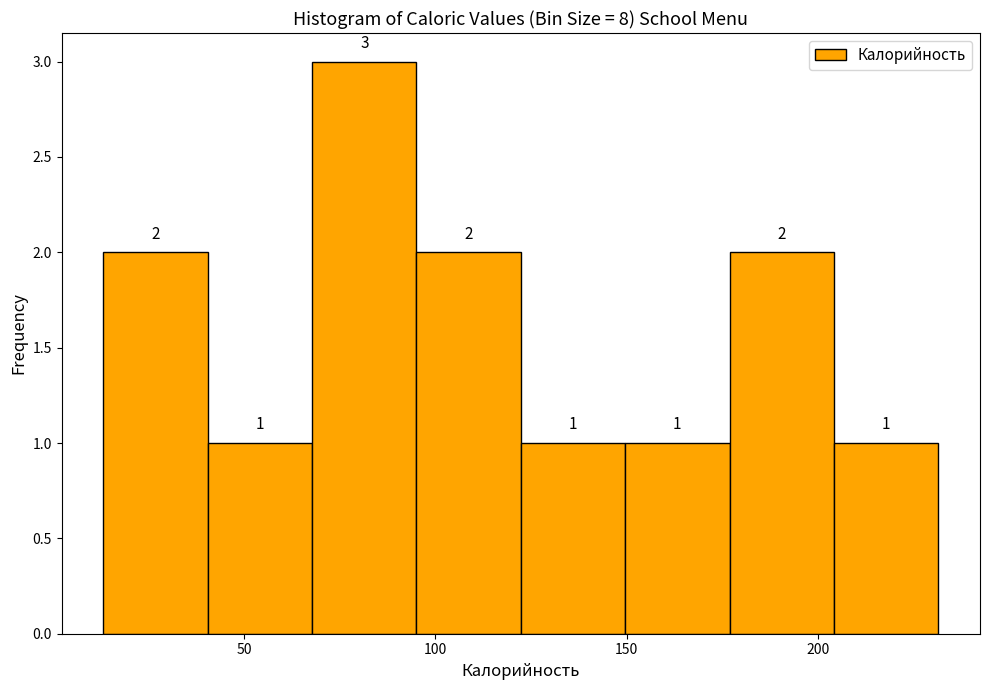

Reading left to right, list every bar in this chart as the range it spans on the x-axis followed by its height. The bar edges are not printed on the chart, so give them approximately, as read against the axis.

15 to 40: 2
40 to 70: 1
70 to 95: 3
95 to 120: 2
120 to 150: 1
150 to 175: 1
175 to 205: 2
205 to 230: 1